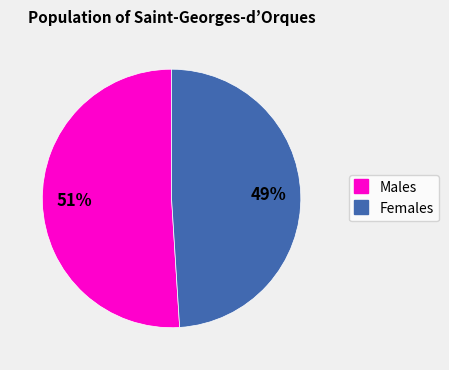

Count the number of slices in the pie.

2